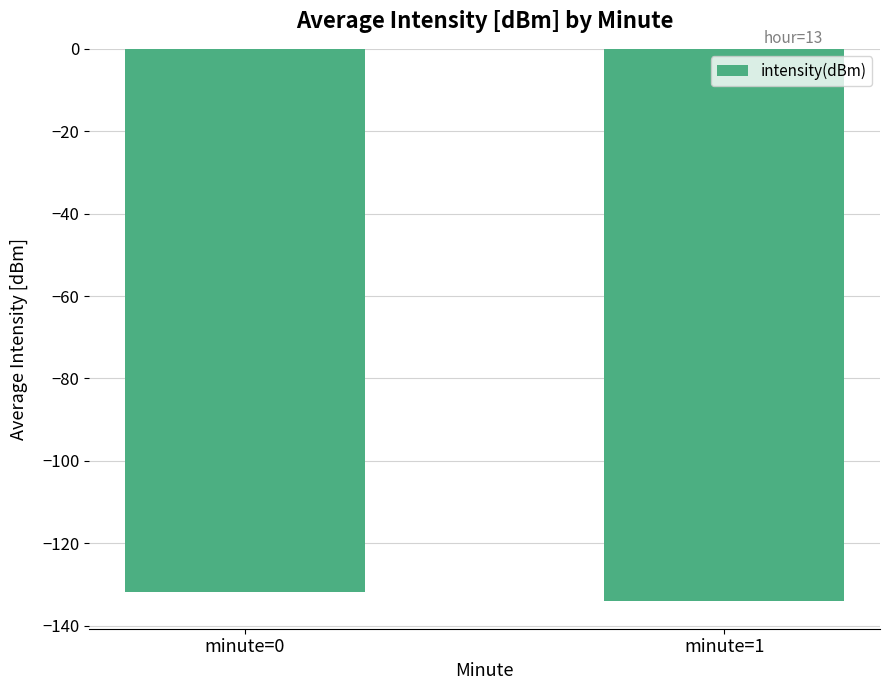

Reading right to left, what are all the values shown in this chart?

-134.1	-131.9